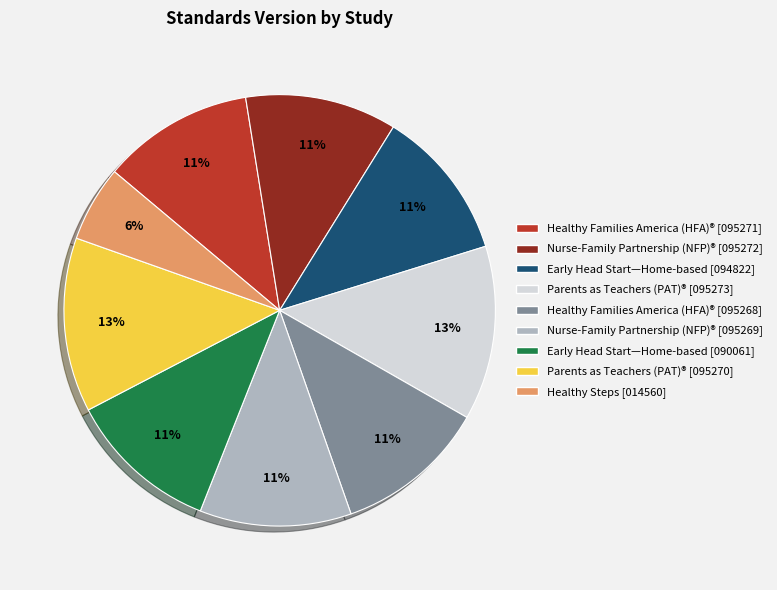

Is there a majority slice in this chart?

No